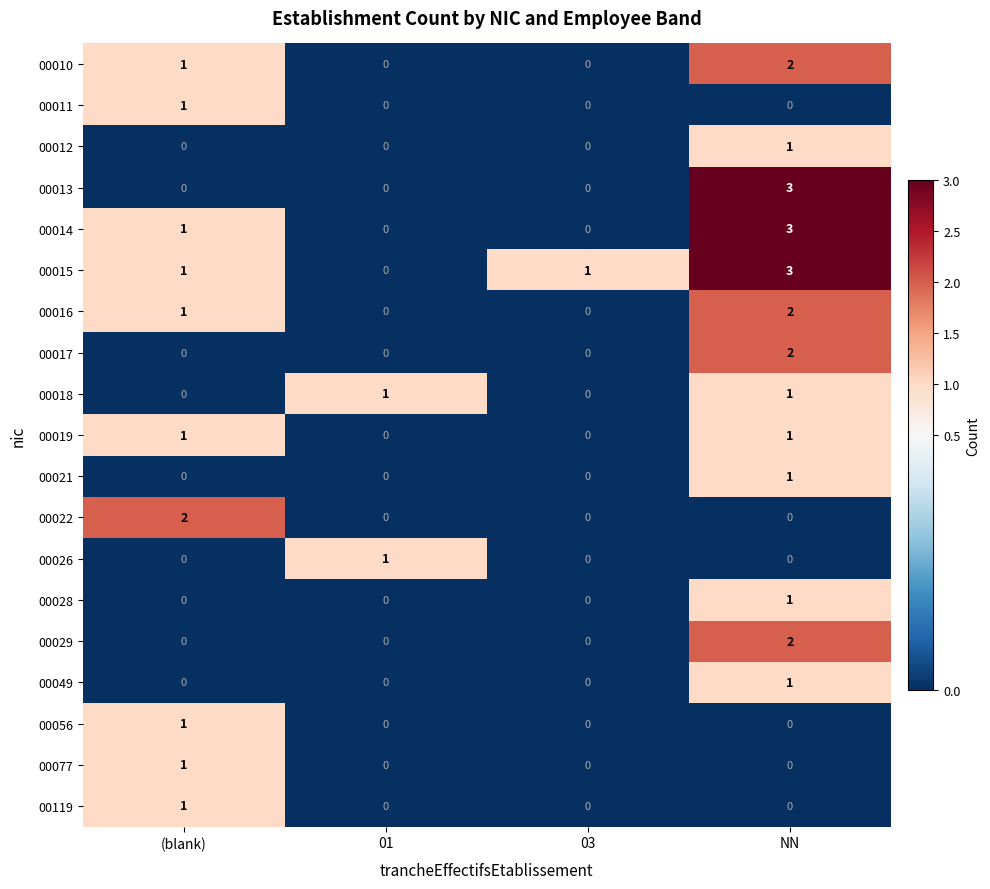

Count the 00026 values in the range 0 to 1.

4